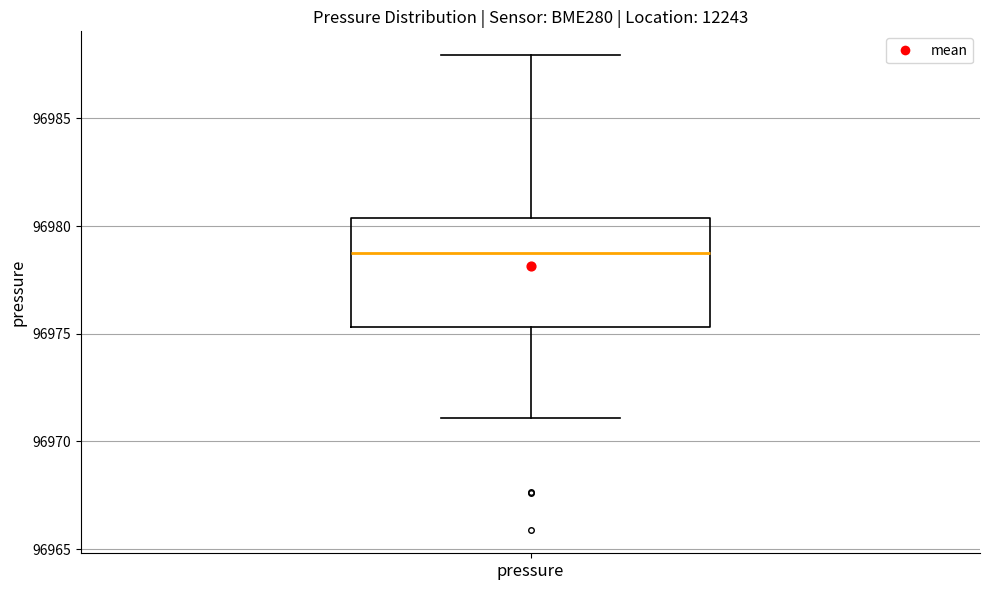

Where does the lower whisker of the box for pressure end on the y-axis? The values are not printed on the chart, so give them approximately, as read against the axis.

96971.0